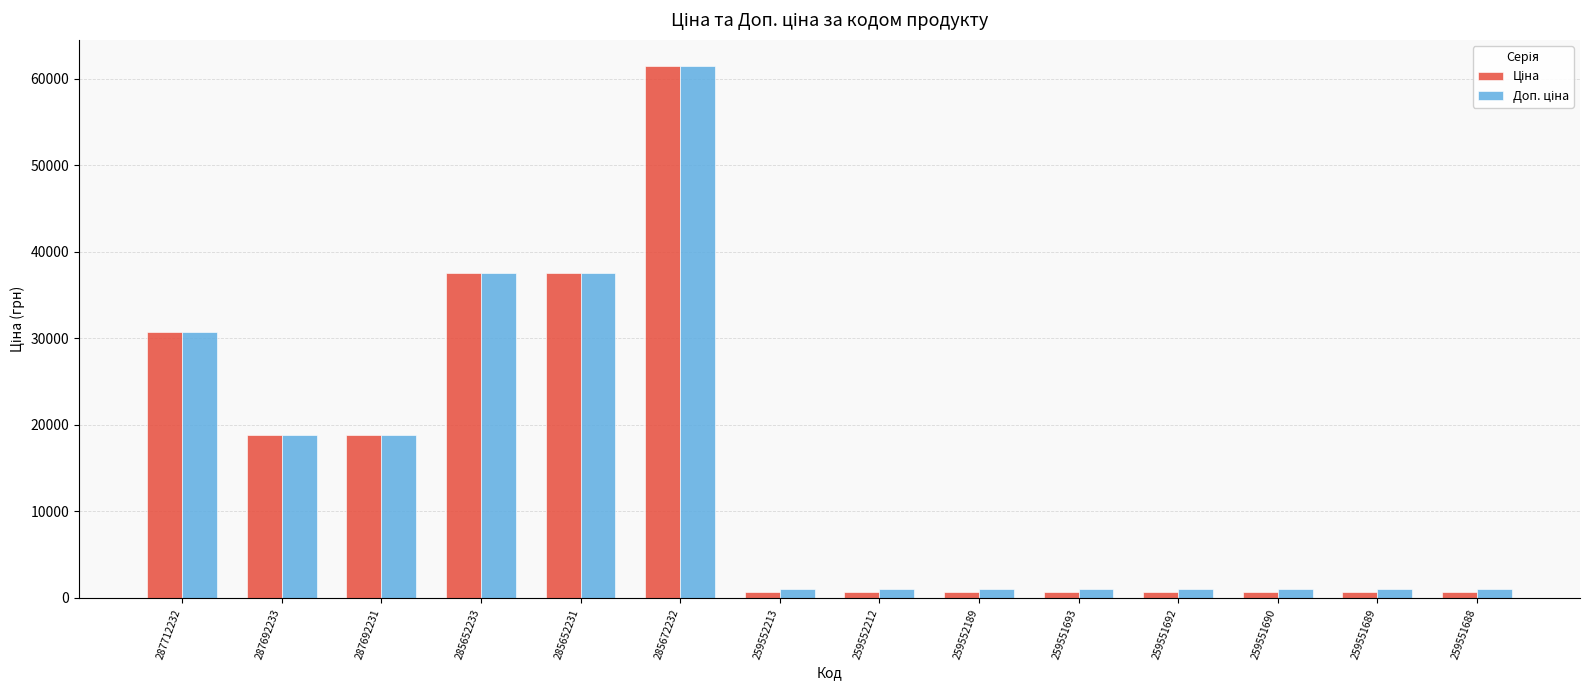

At which category is the sum across all series the highest?

285672232